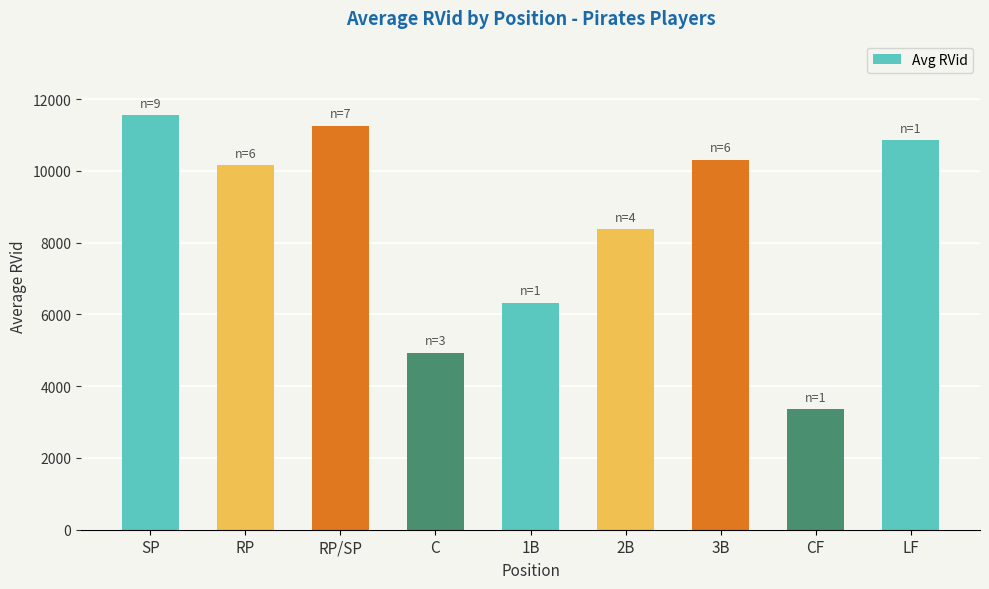

Where is the data nearest to the value 7458?

2B